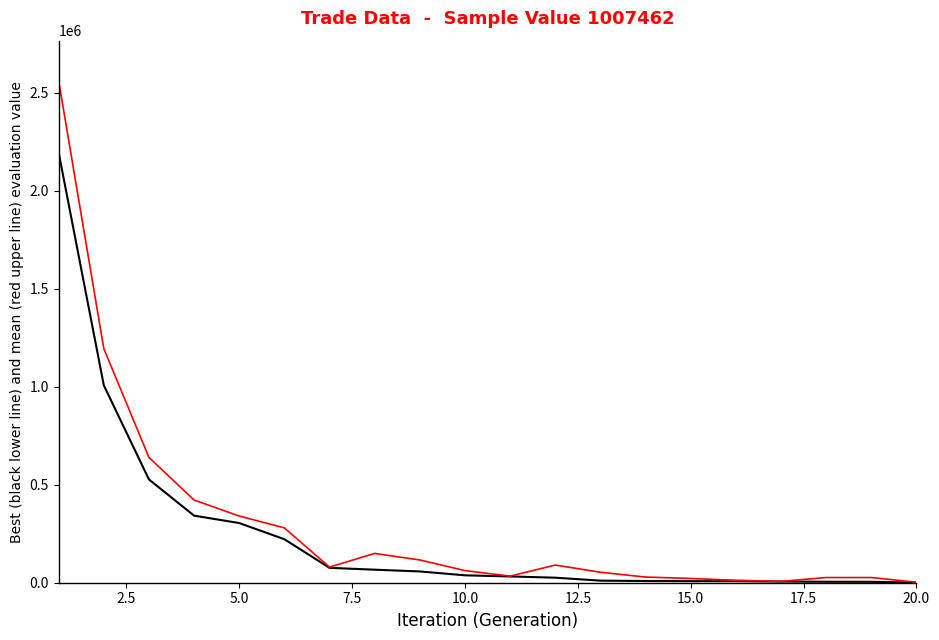

What is the maximum value shown in the chart?

2560885.7